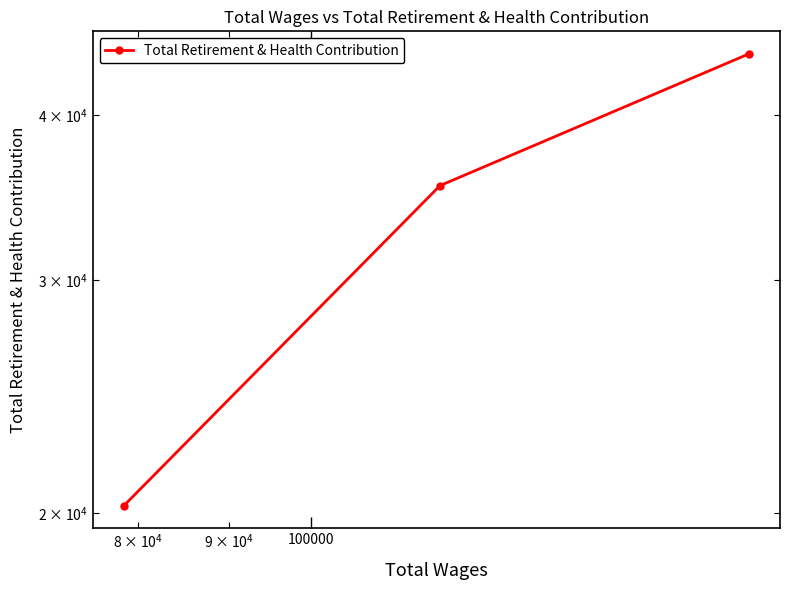

How many values are between 20252 and 44478?

3